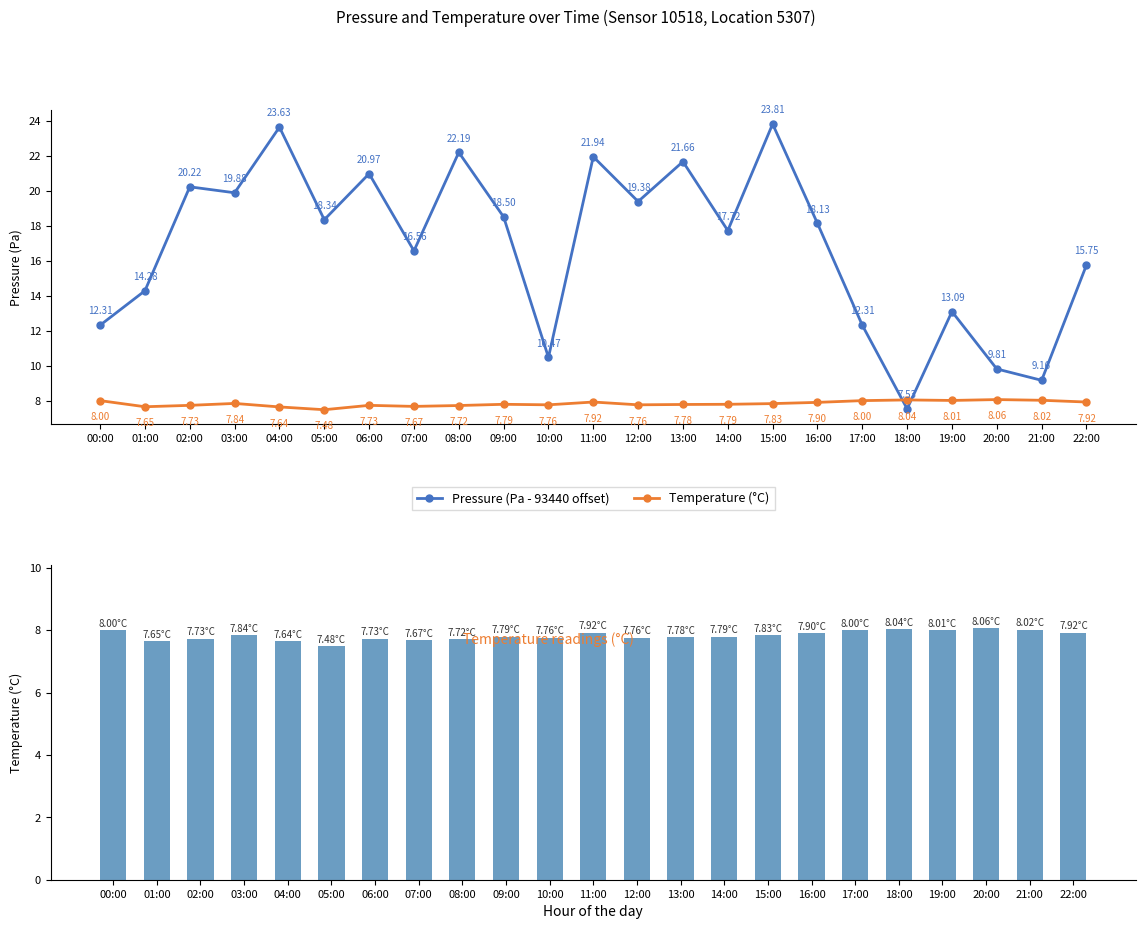

At which label does Temperature (°C) reach its minimum?

05:00